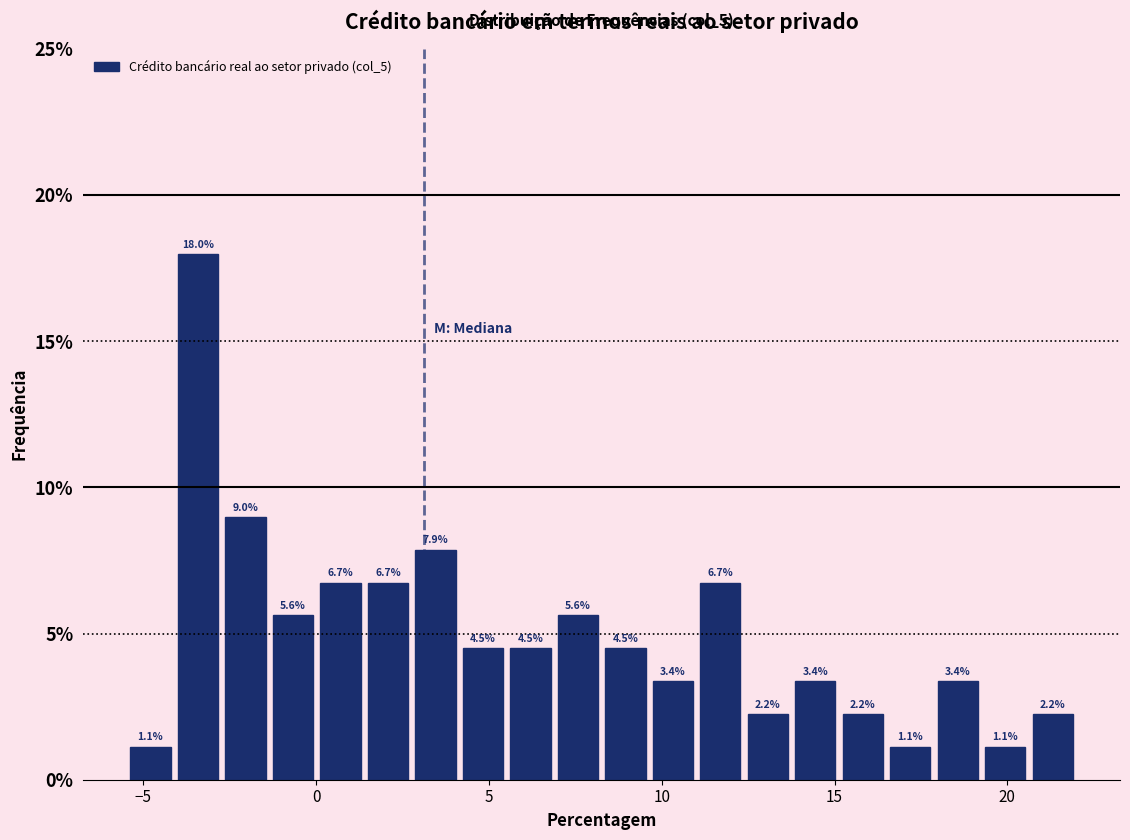

Around what value on the x-axis is the tallest bar? Give the approximate position of its centre, as read against the axis.

-3.5